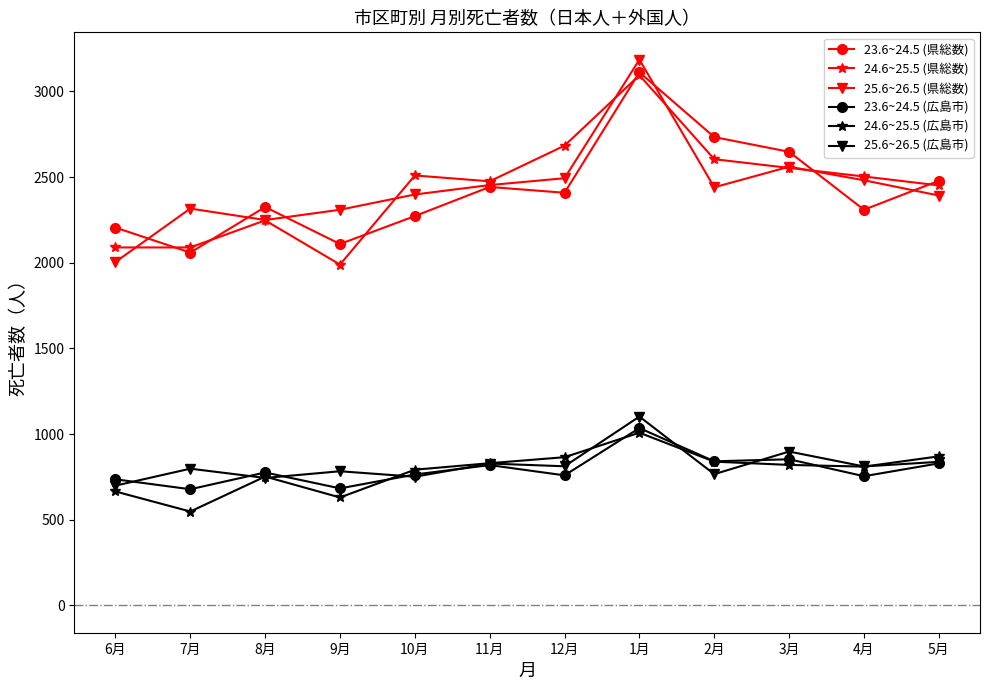

What is the difference between the 25.6~26.5 (県総数) values at 6月 and 9月?

305